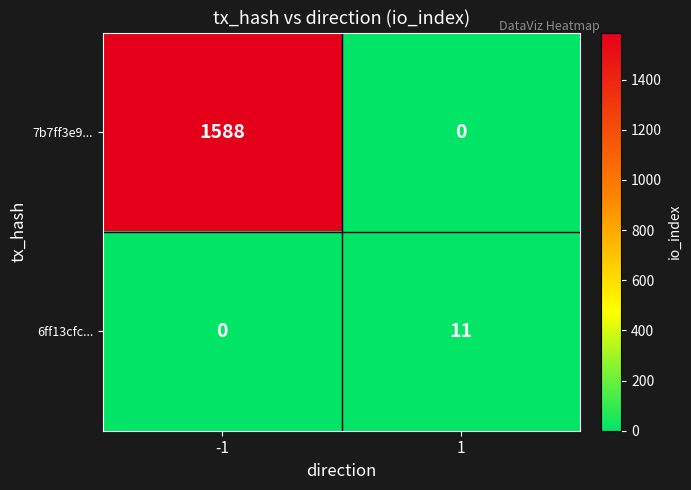

What is the difference between the 6ff13cfc... values at 1 and -1?

11